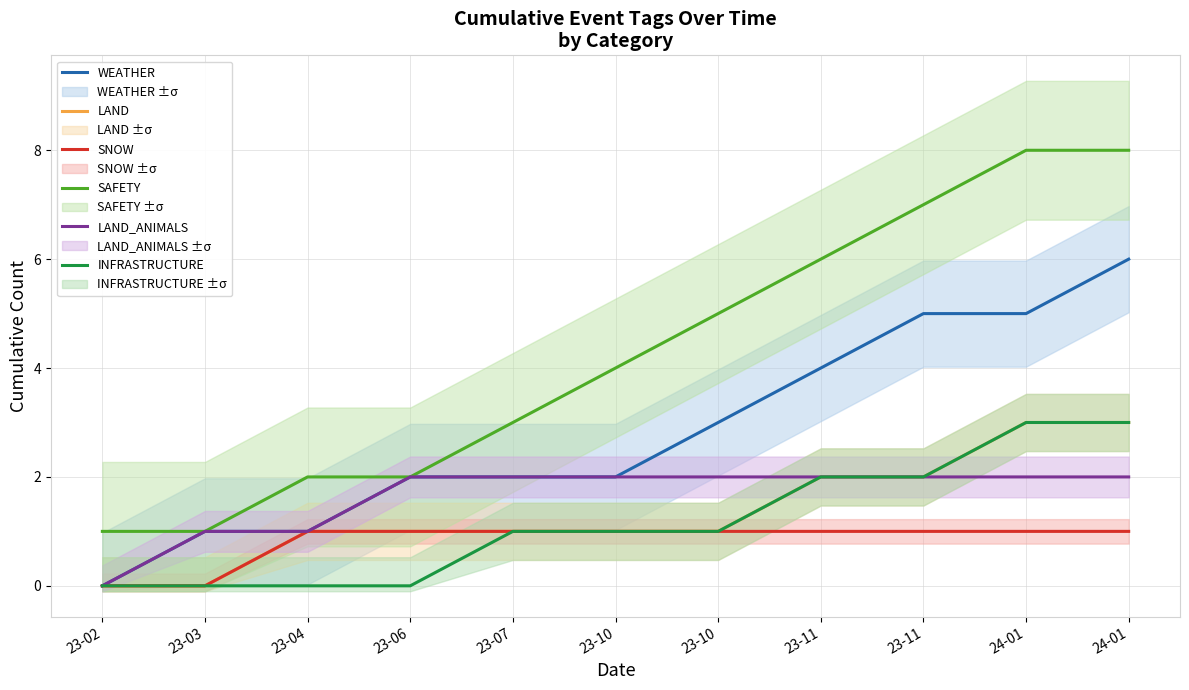

At which label does INFRASTRUCTURE first exceed 1?

23-11